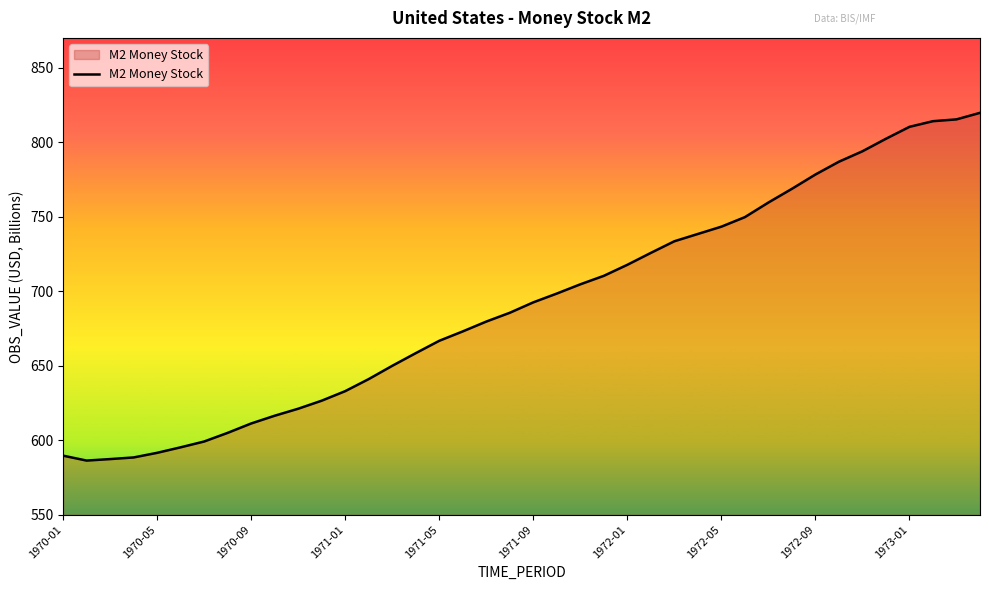

What is the minimum value shown in the chart?

586.3